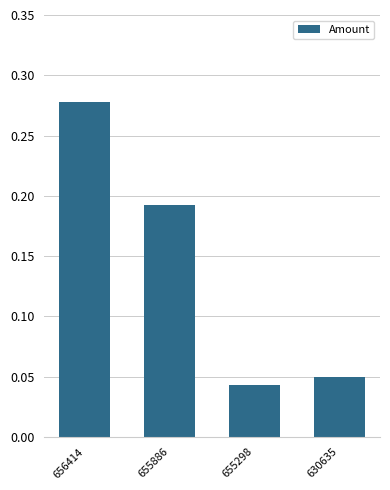

True or false: the data shows 0.1 at 655298.

False